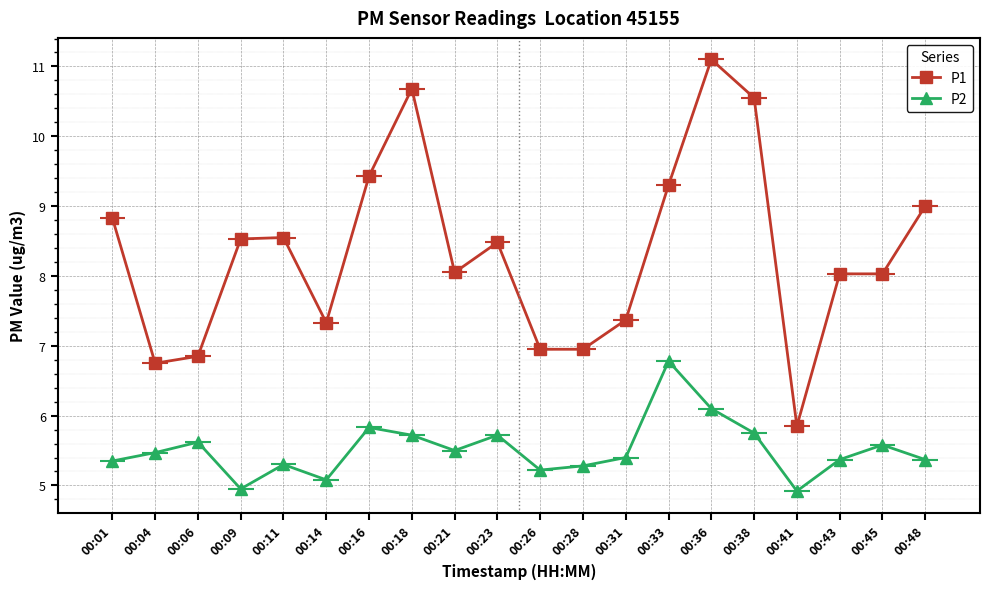

True or false: P2 and P1 intersect in this chart.

False